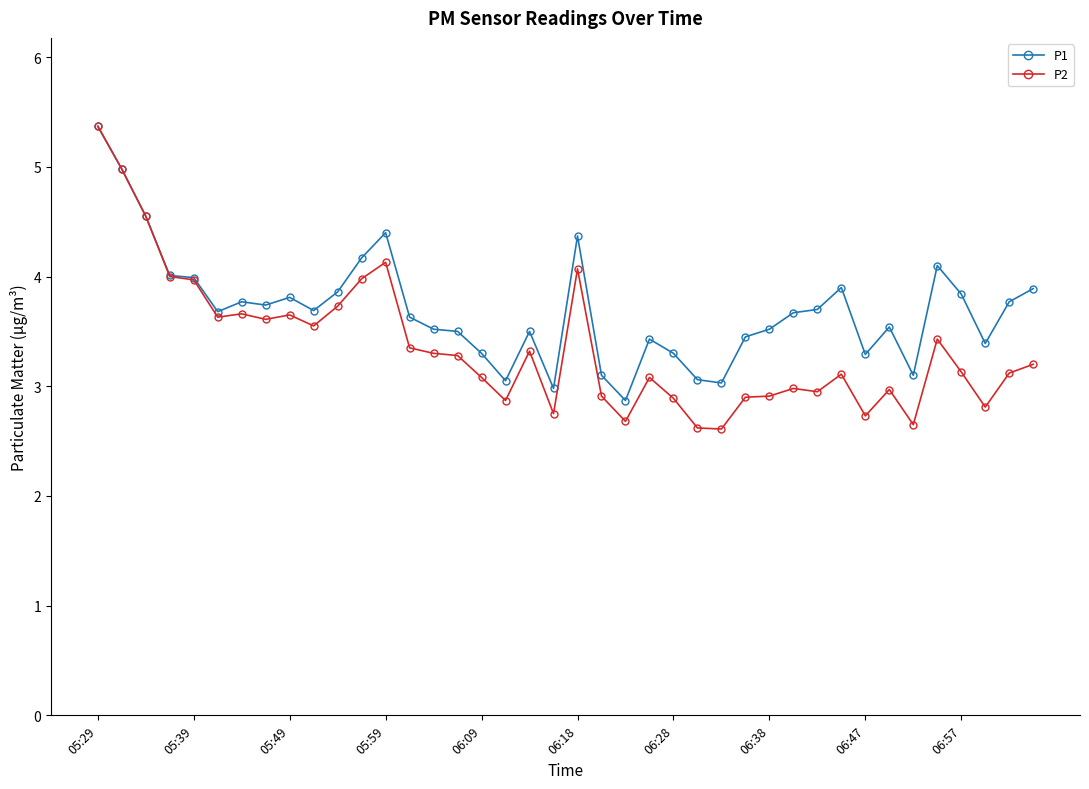

Which series has the widest spread of values?

P2